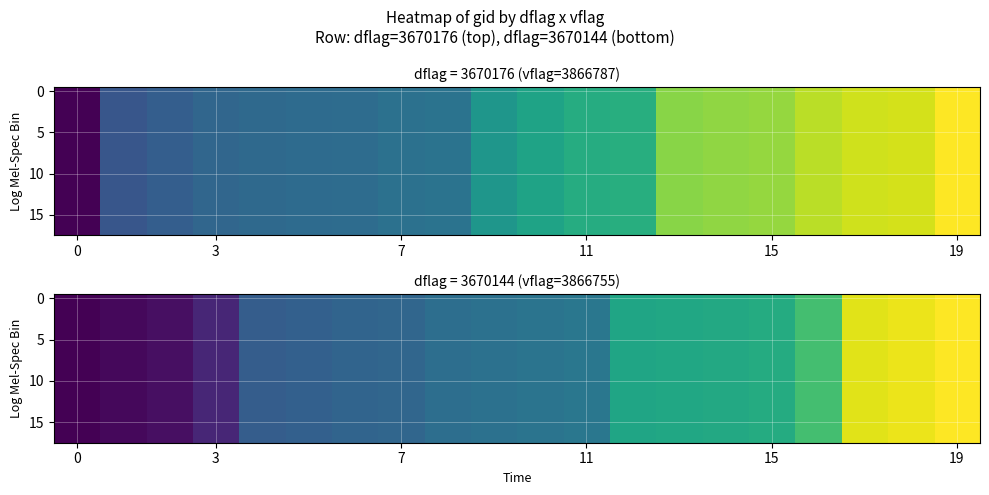

Between 10 and 7, which is larger?

10